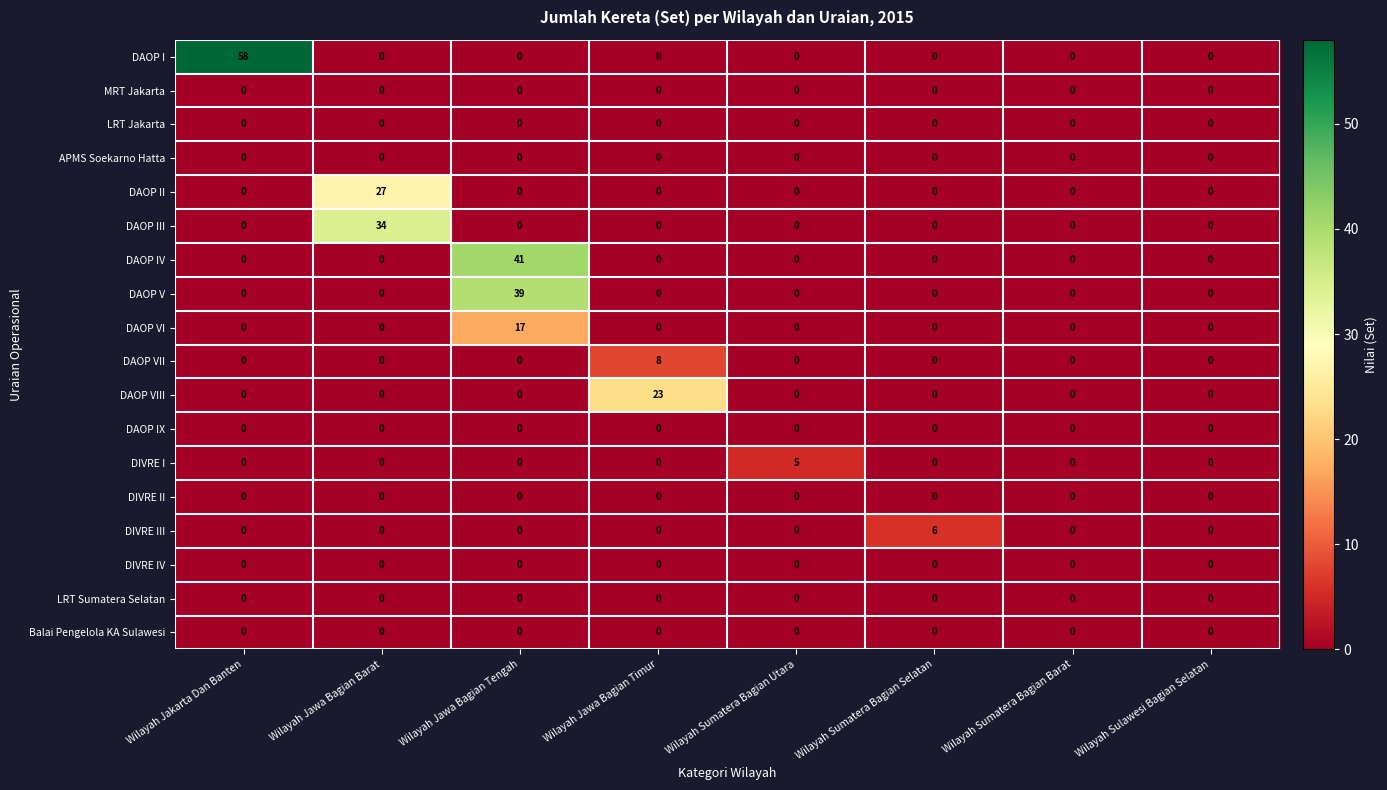

At which category is the sum across all series the highest?

Wilayah Jawa Bagian Tengah